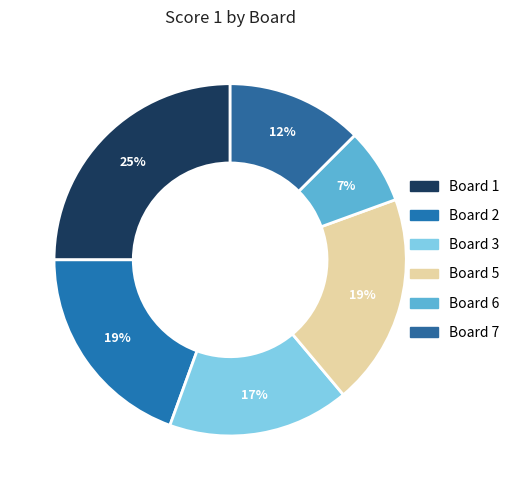

How many segments does this pie chart have?

6